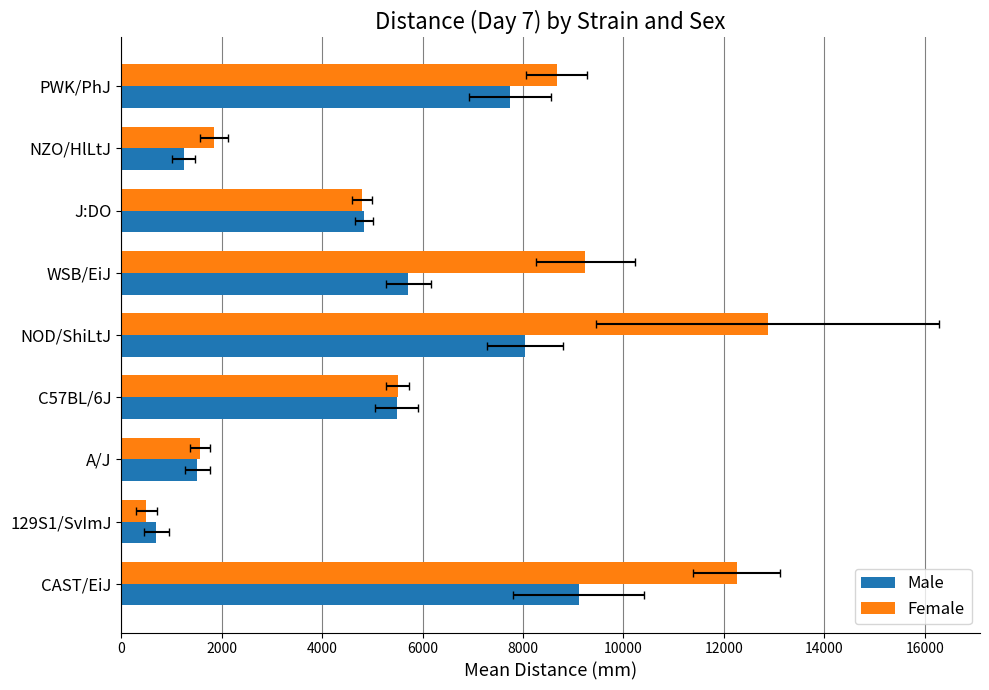

At 129S1/SvImJ, list the series in order from largest to smallest.

Male, Female